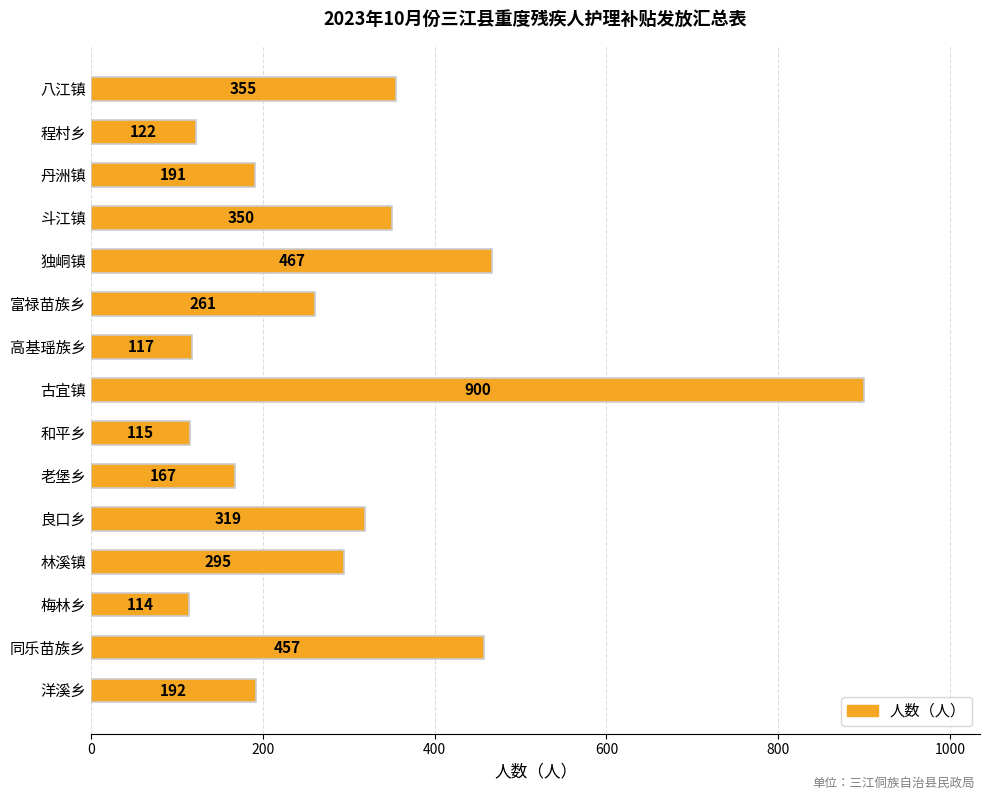

What is the average value?

295